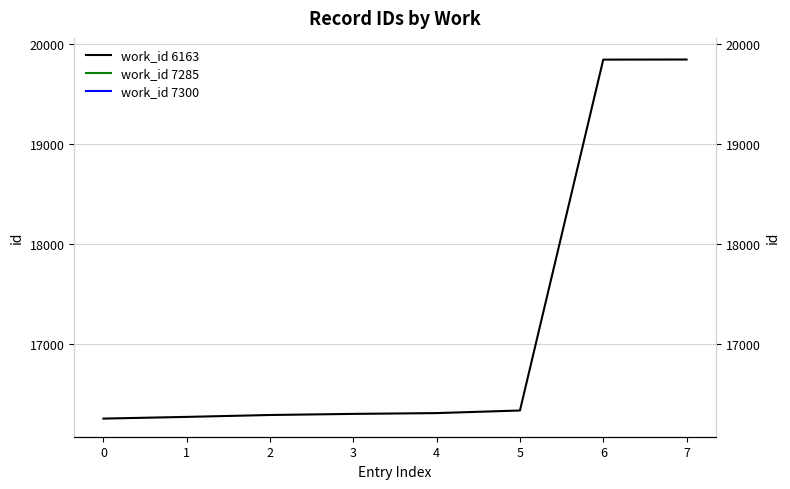

What is the maximum value shown in the chart?

19847